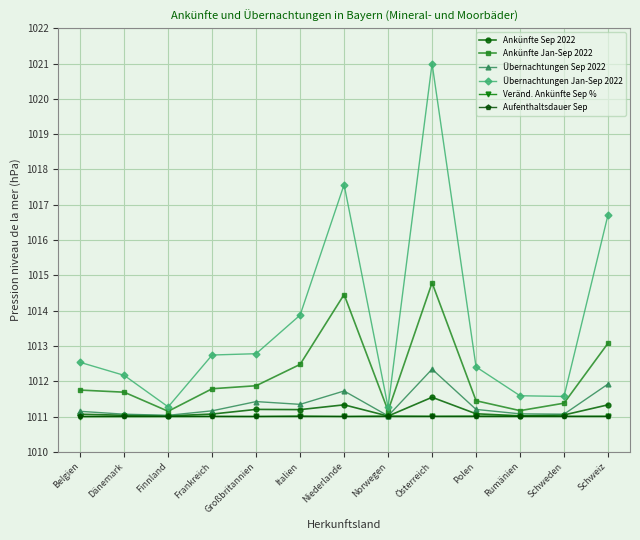

At which category does Ankünfte Jan-Sep 2022 reach its first local valley?

Finnland